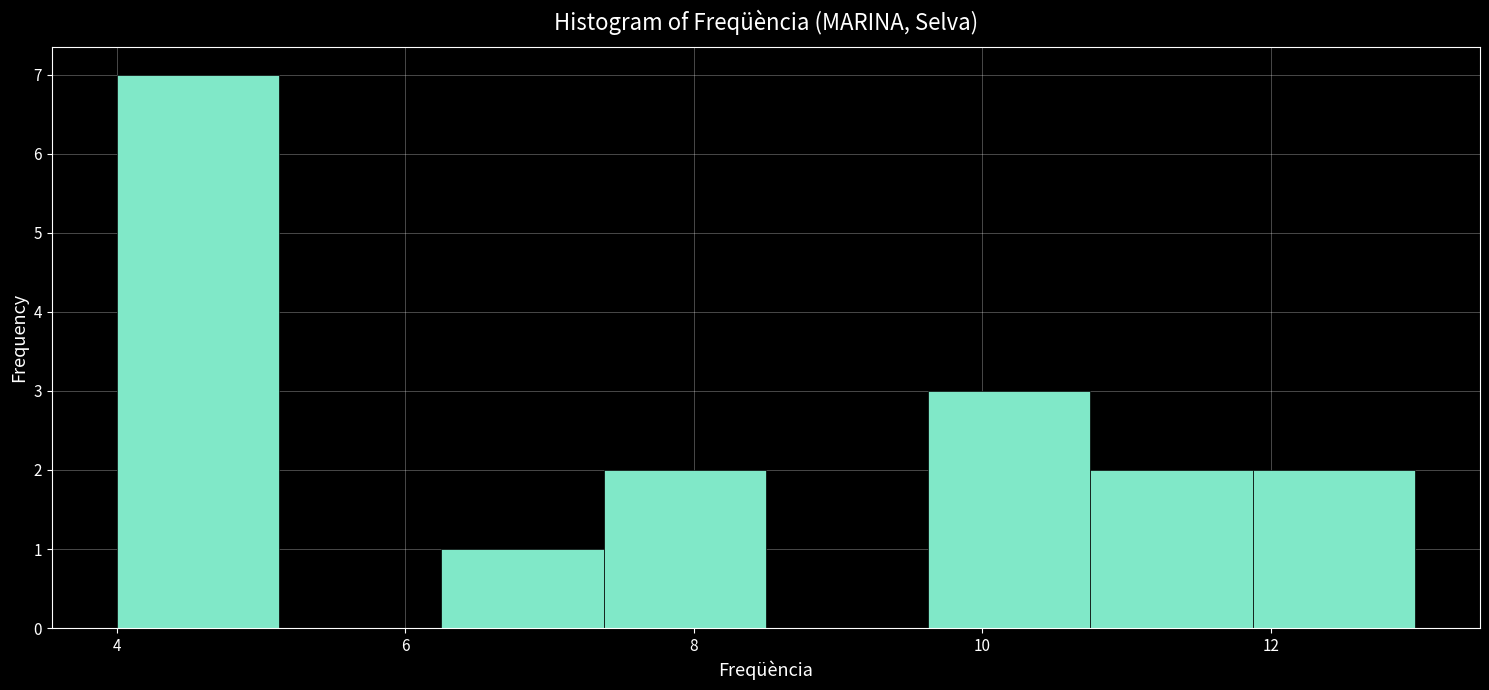

How tall is the bar that spans 6.2 to 7.4 on the x-axis? Neither the bar edges nor the heights are printed on the chart, so give them approximately, as read against the axes.

1